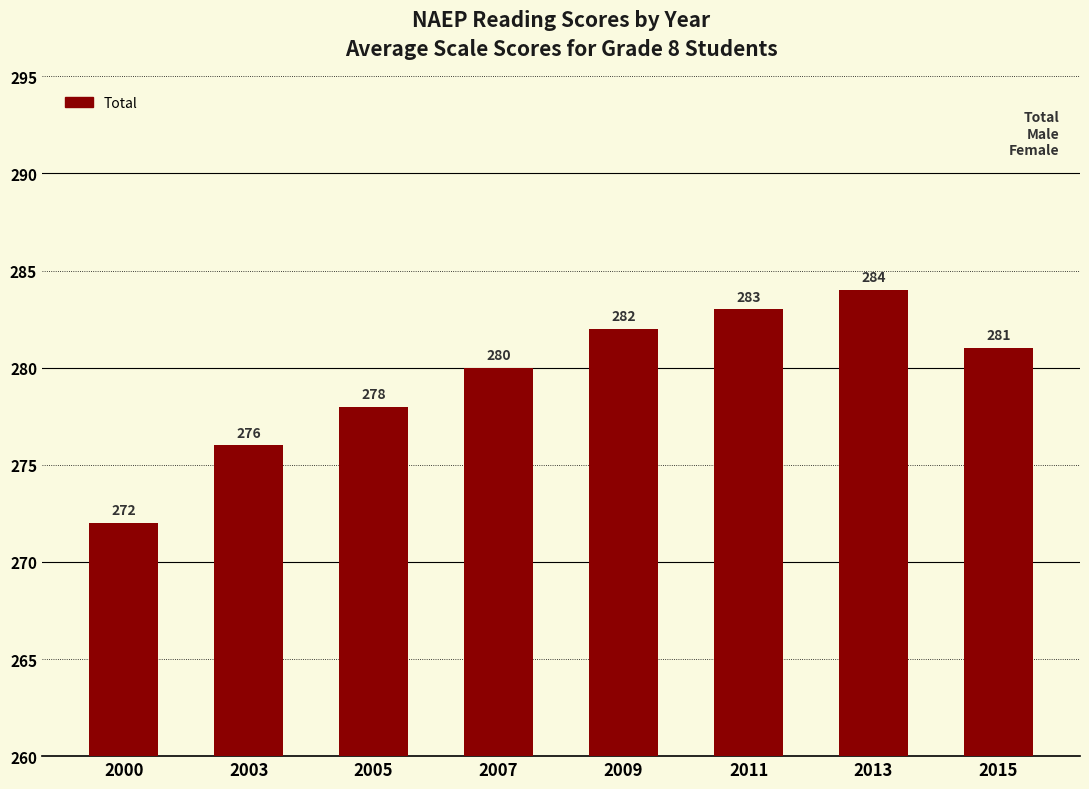

Which has a higher value, 2009 or 2015?

2009